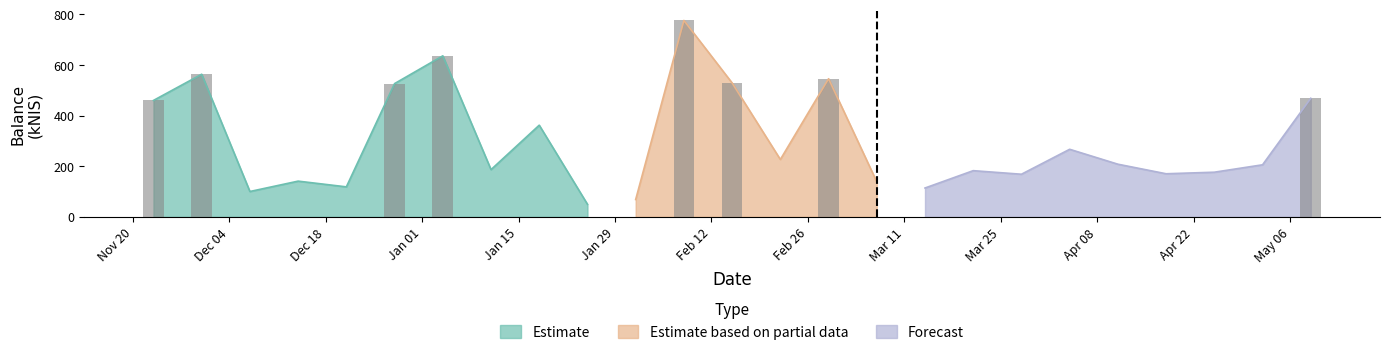

Which has a higher value, 2023-11-30 or 2023-12-28?

2023-11-30